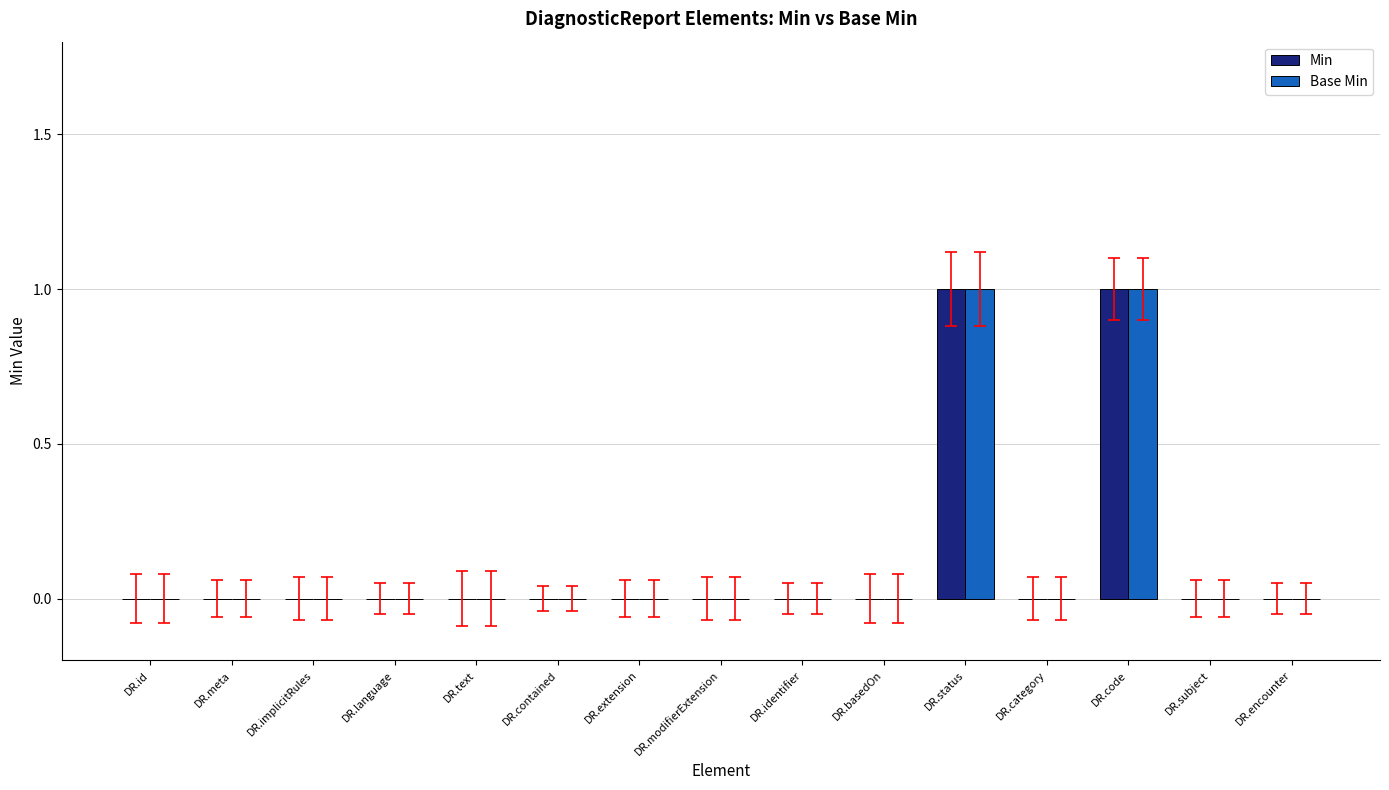

Reading left to right, what are all the values shown in this chart?

Min: 0	0	0	0	0	0	0	0	0	0	1	0	1	0	0
Base Min: 0	0	0	0	0	0	0	0	0	0	1	0	1	0	0